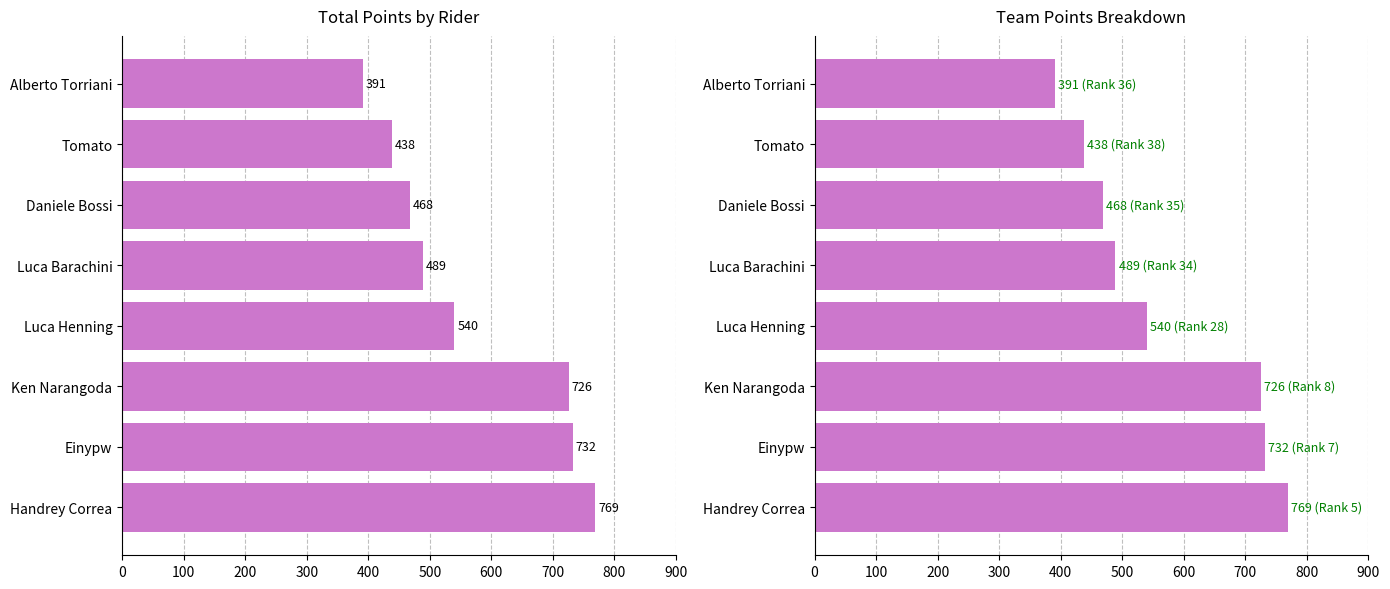

What is the sum of all values?

4553